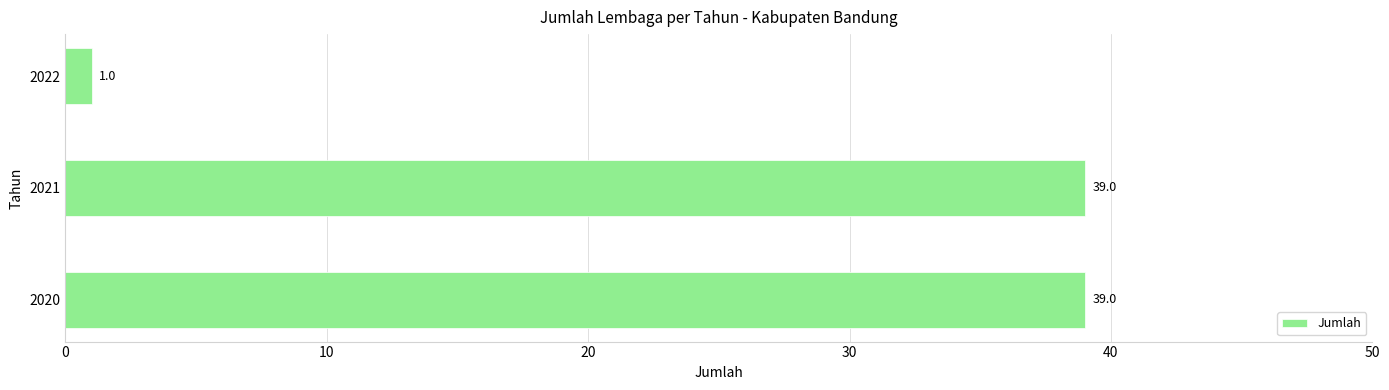

What is the sum of the values at 2020 and 2022?

40